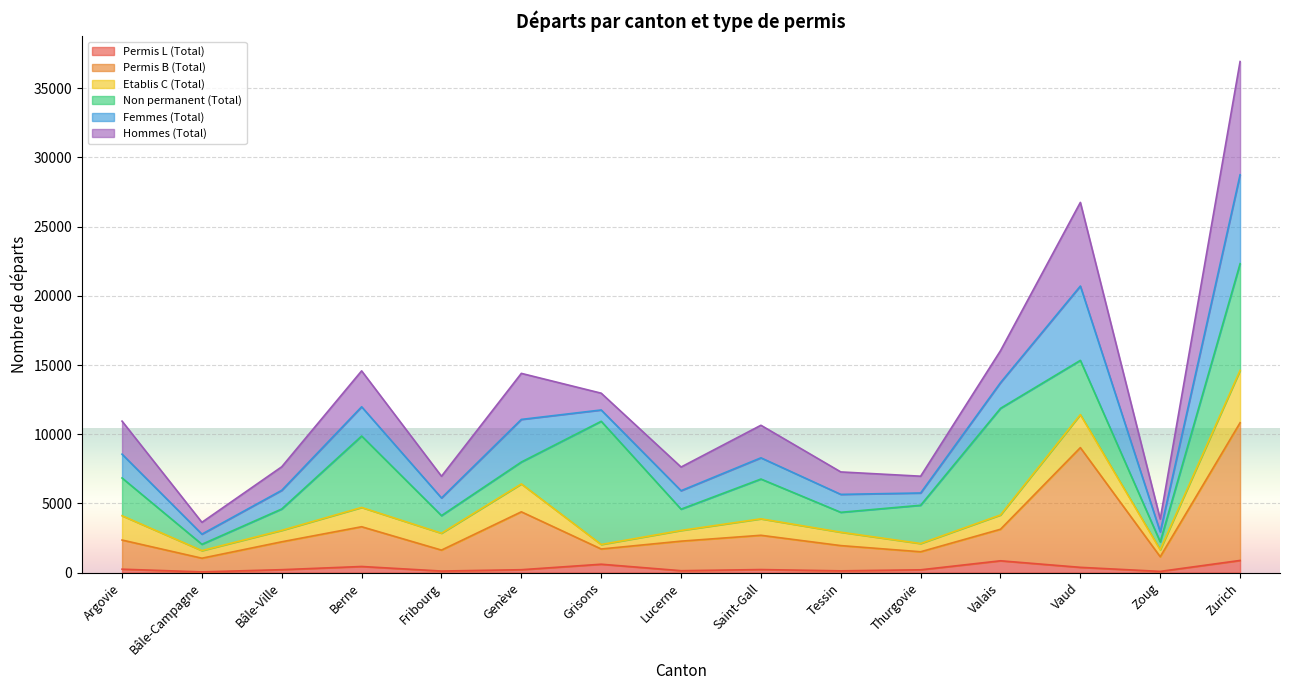

At which category is the sum across all series the highest?

Zurich